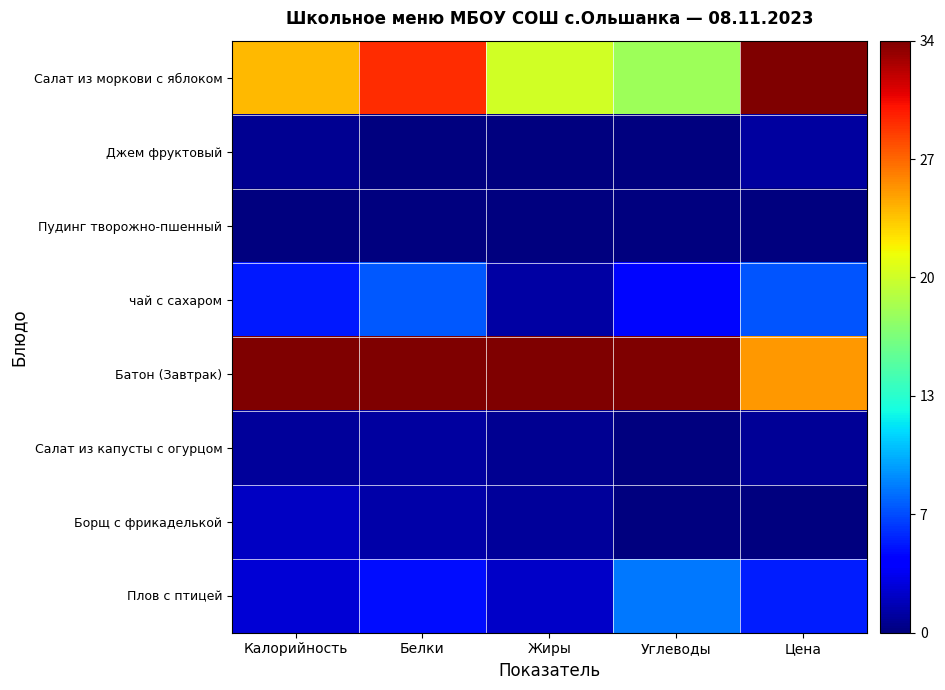

Which series has the largest range (max minus min)?

Салат из моркови с яблоком